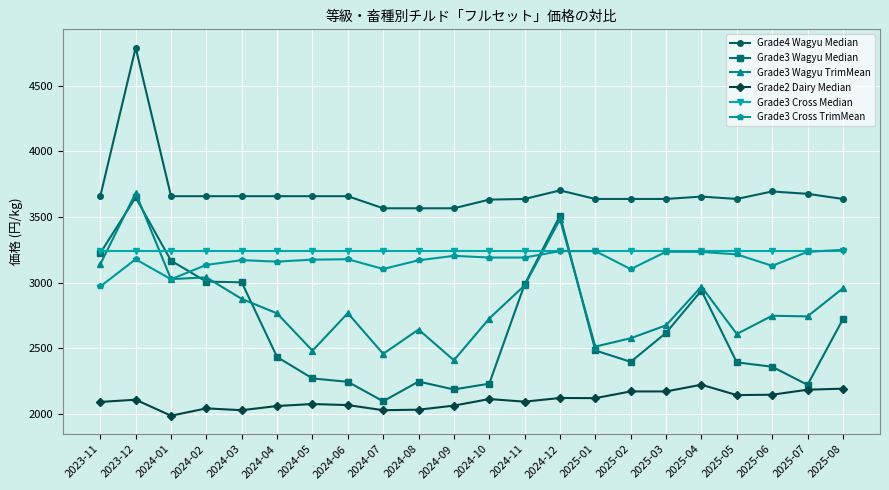

What is the maximum value for Grade3 Cross Median?

3240